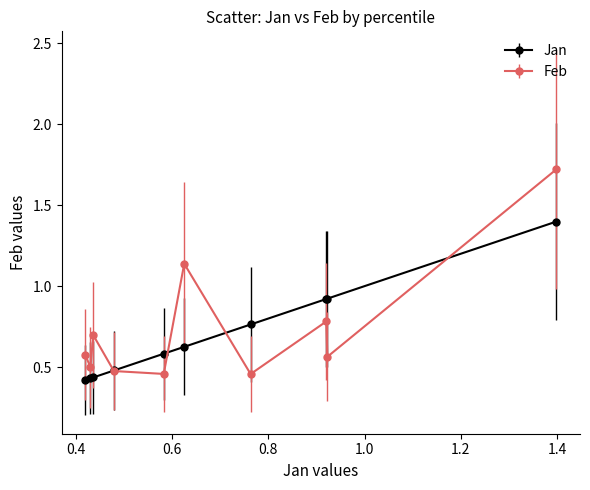

Which series has the largest range (max minus min)?

Feb